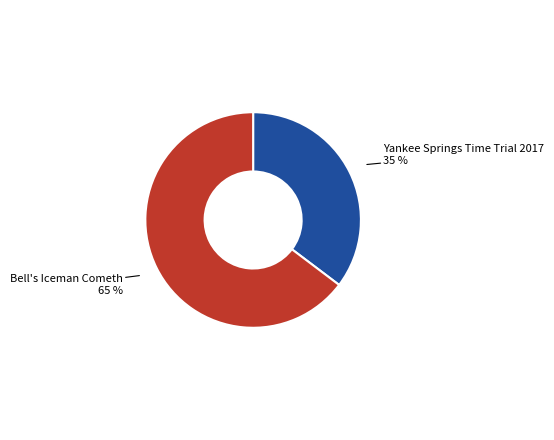

Between Yankee Springs Time Trial 2017 and Bell's Iceman Cometh, which is larger?

Bell's Iceman Cometh